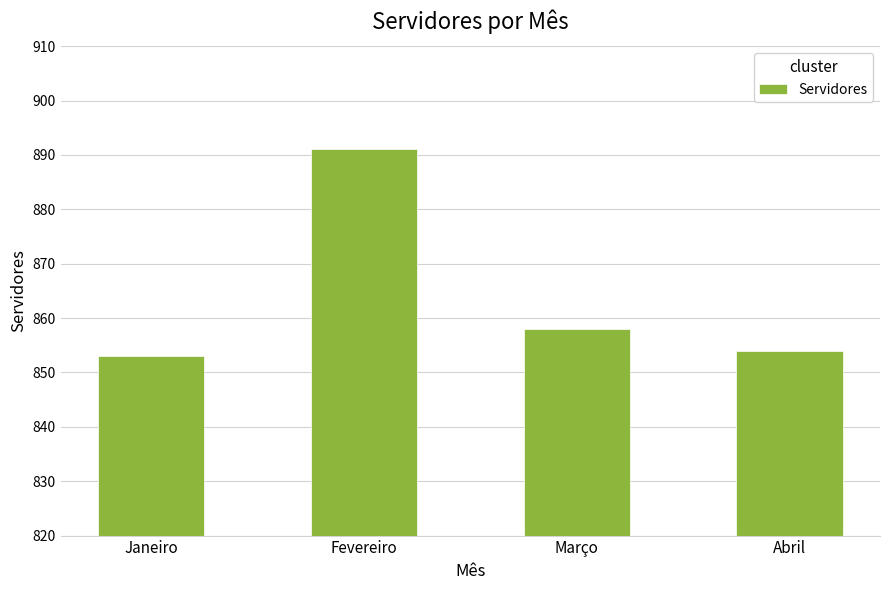

How many bars are there in total?

4